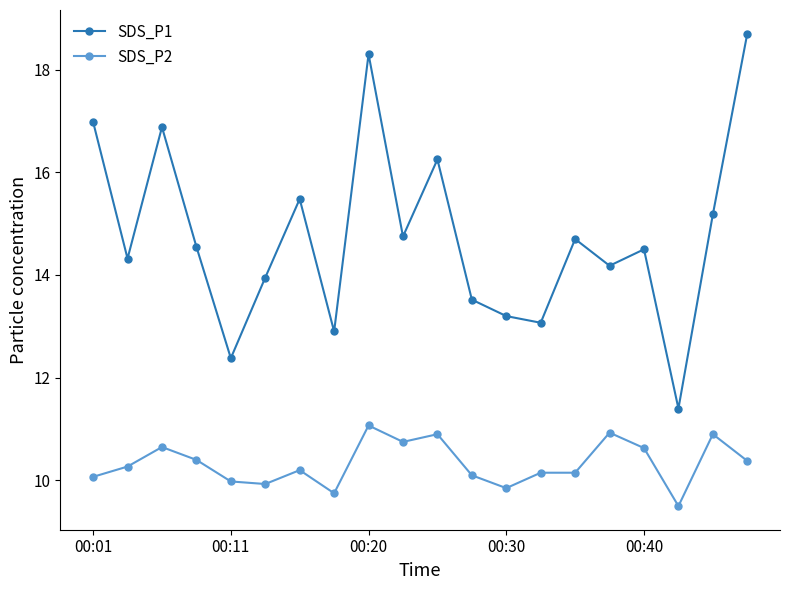

Which series has the widest spread of values?

SDS_P1